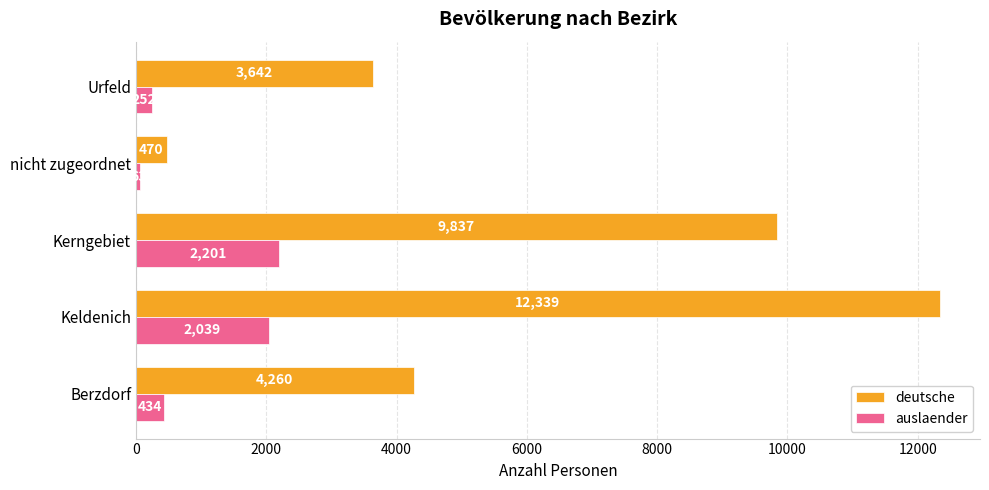

What is the spread (max minus min) of values at nicht zugeordnet?

407